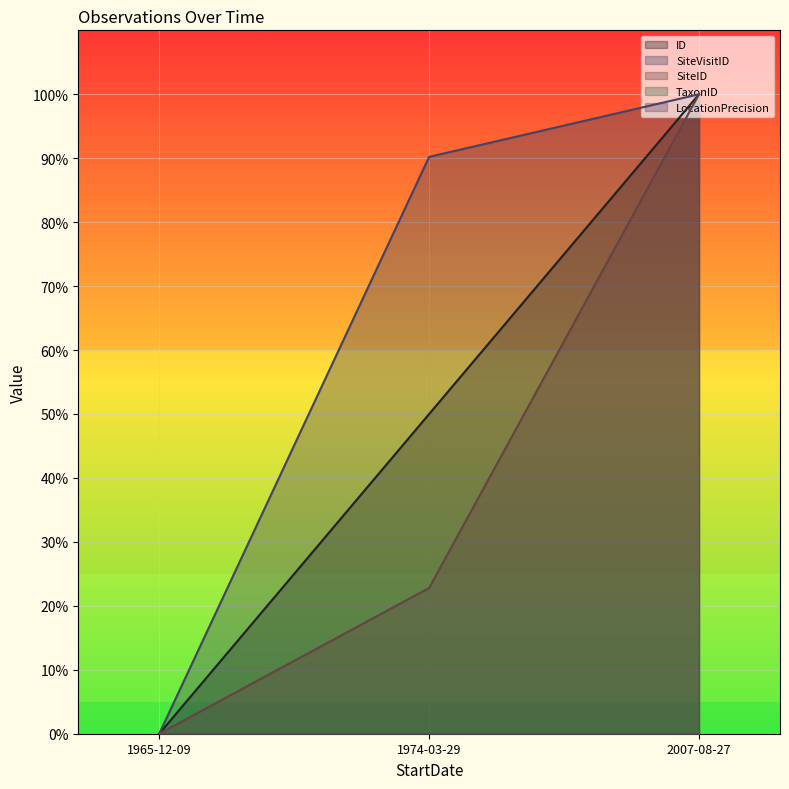

Which category has the lowest value in the SiteVisitID series?

1965-12-09